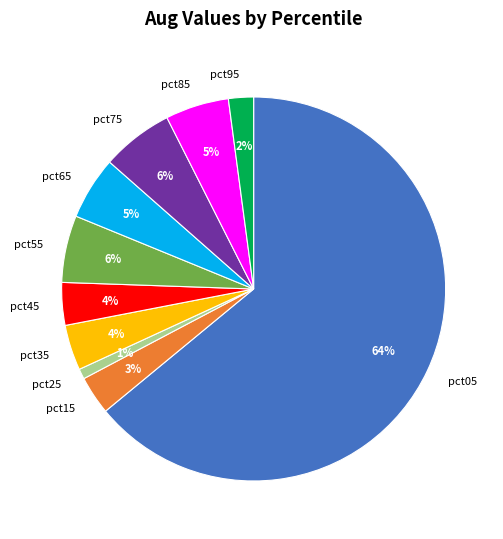

Combined, do pct05 and pct55 account for over 50%?

Yes